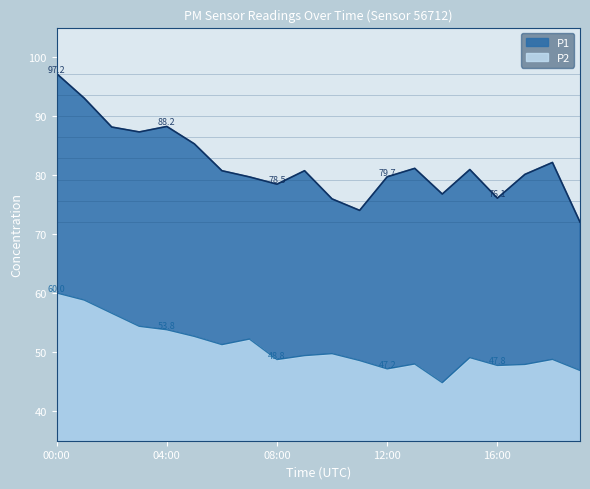

True or false: P1 and P2 cross at least once.

False